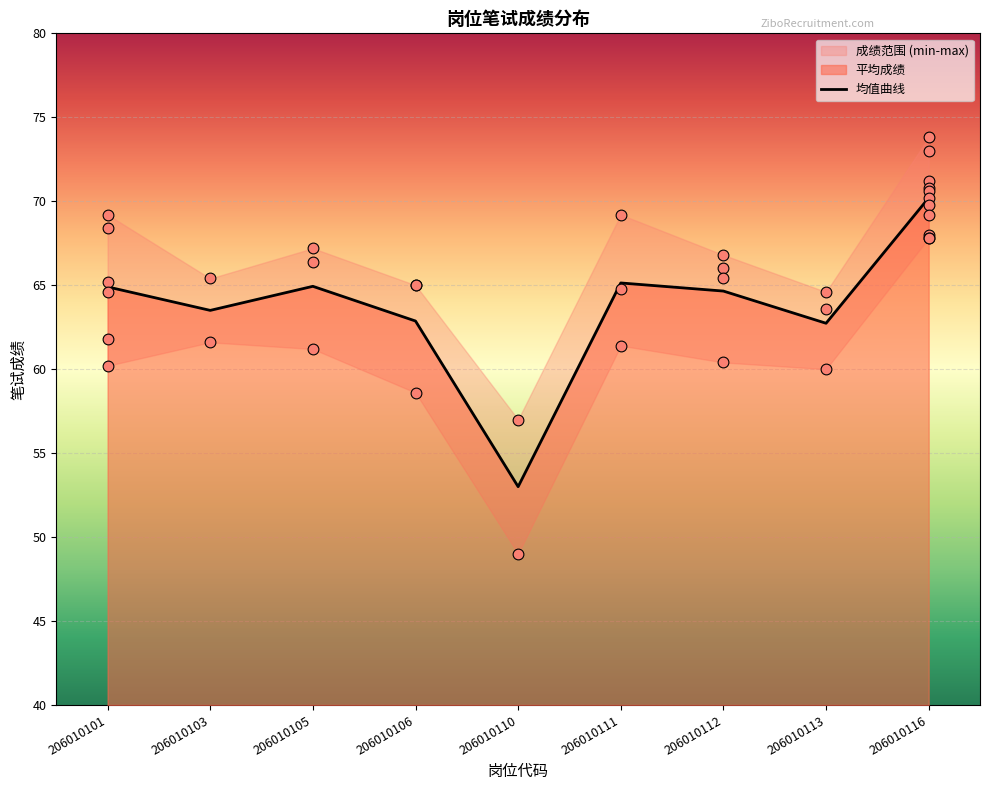

What is the change in value from 206010113 to 206010116?

+7.5